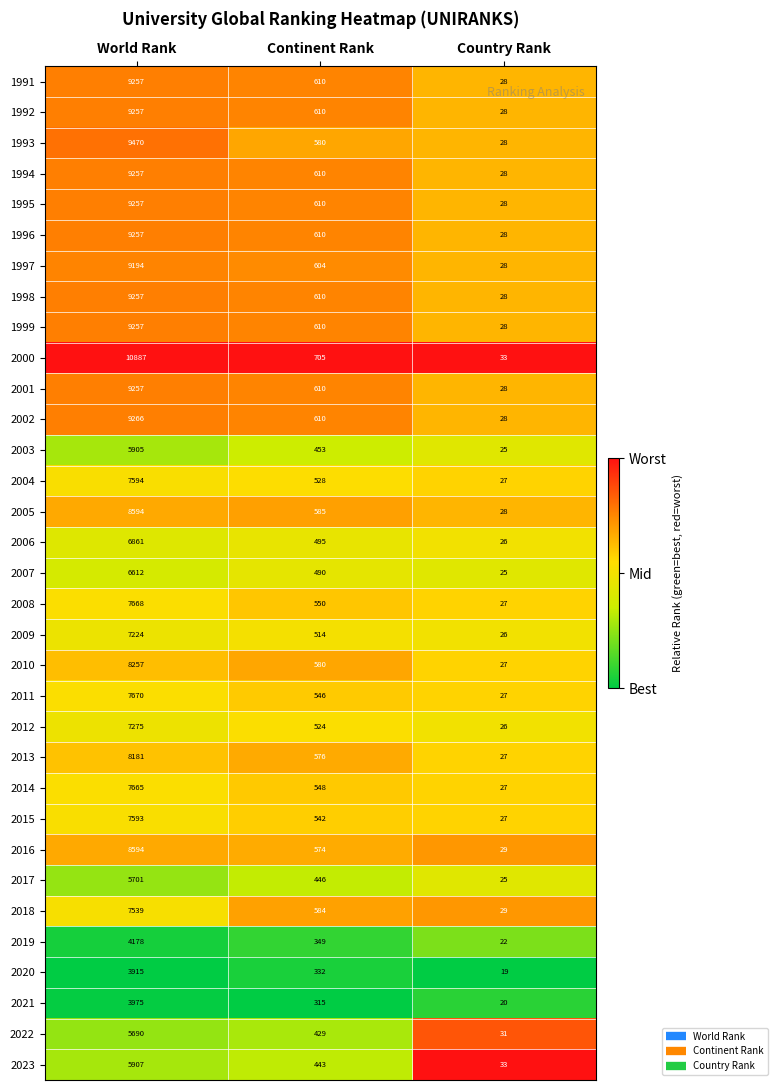

At which label does 2010 reach its minimum?

Country Rank